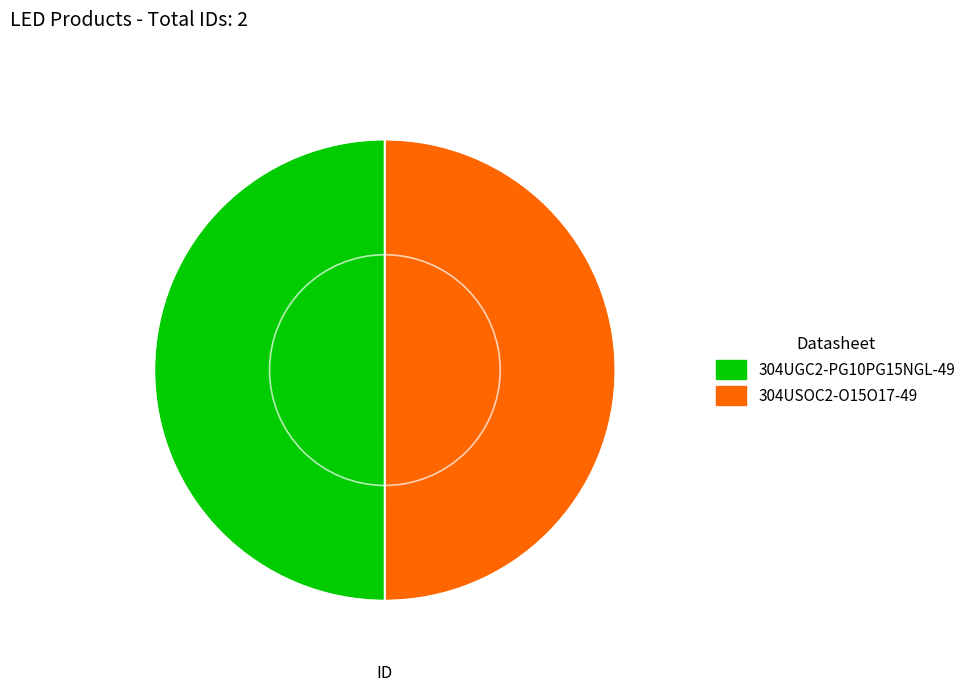

Combined, do 304UGC2-PG10PG15NGL-49 and 304USOC2-O15O17-49 account for over 50%?

Yes